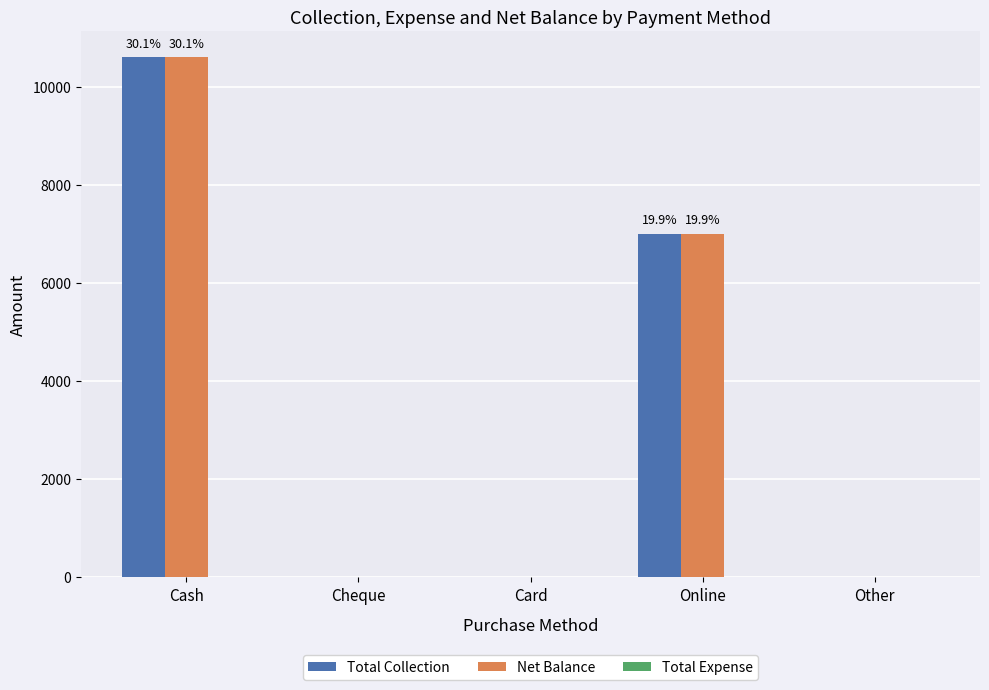

The value of Total Collection at Online is 2496. True or false?

False